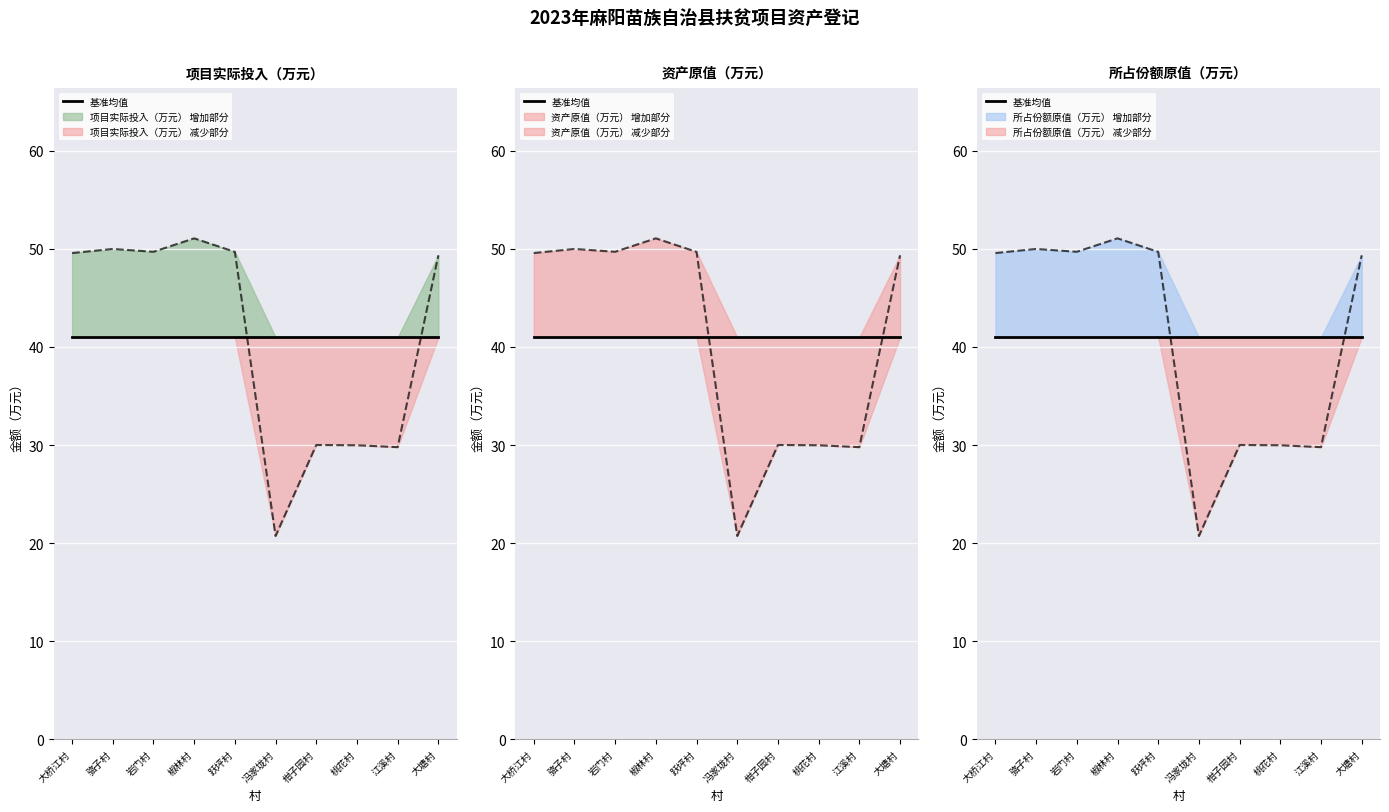

Where does the 资产原值（万元） series first go above 49?

大桥江村